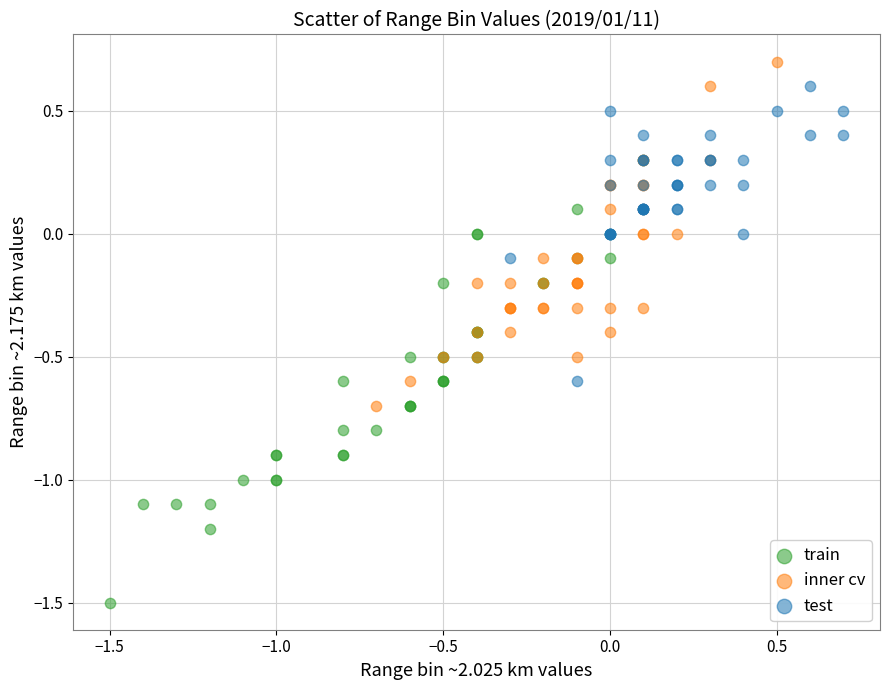

Which series contains the lowest Y value?

train